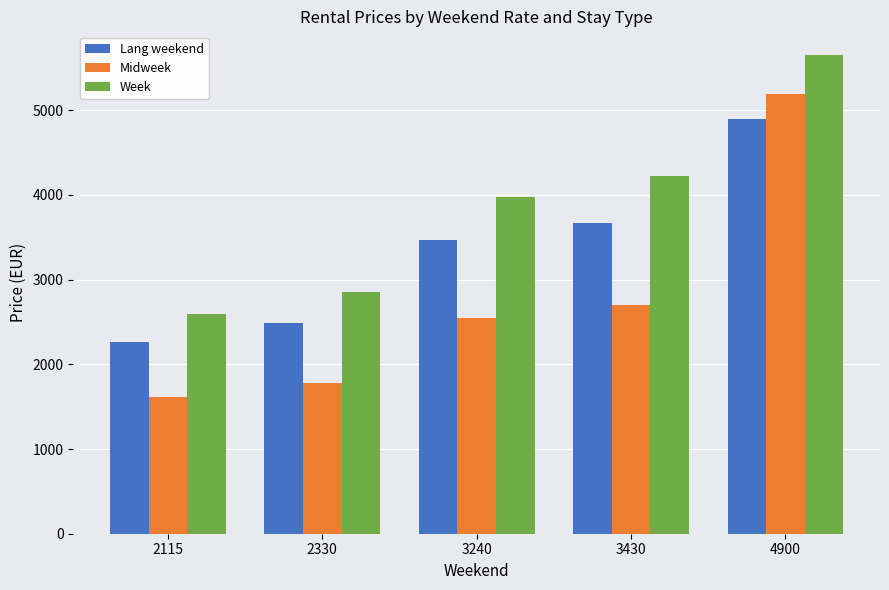

Which category has the lowest value across all series?

2115